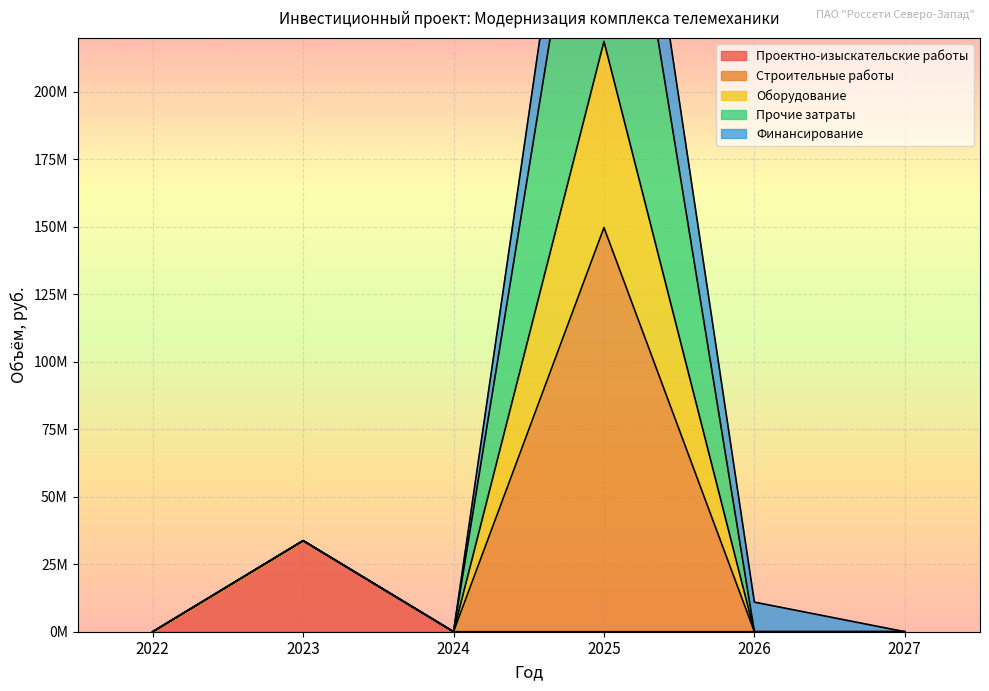

What is the sum of the Проектно-изыскательские работы values at 2023 and 2022?

33724660